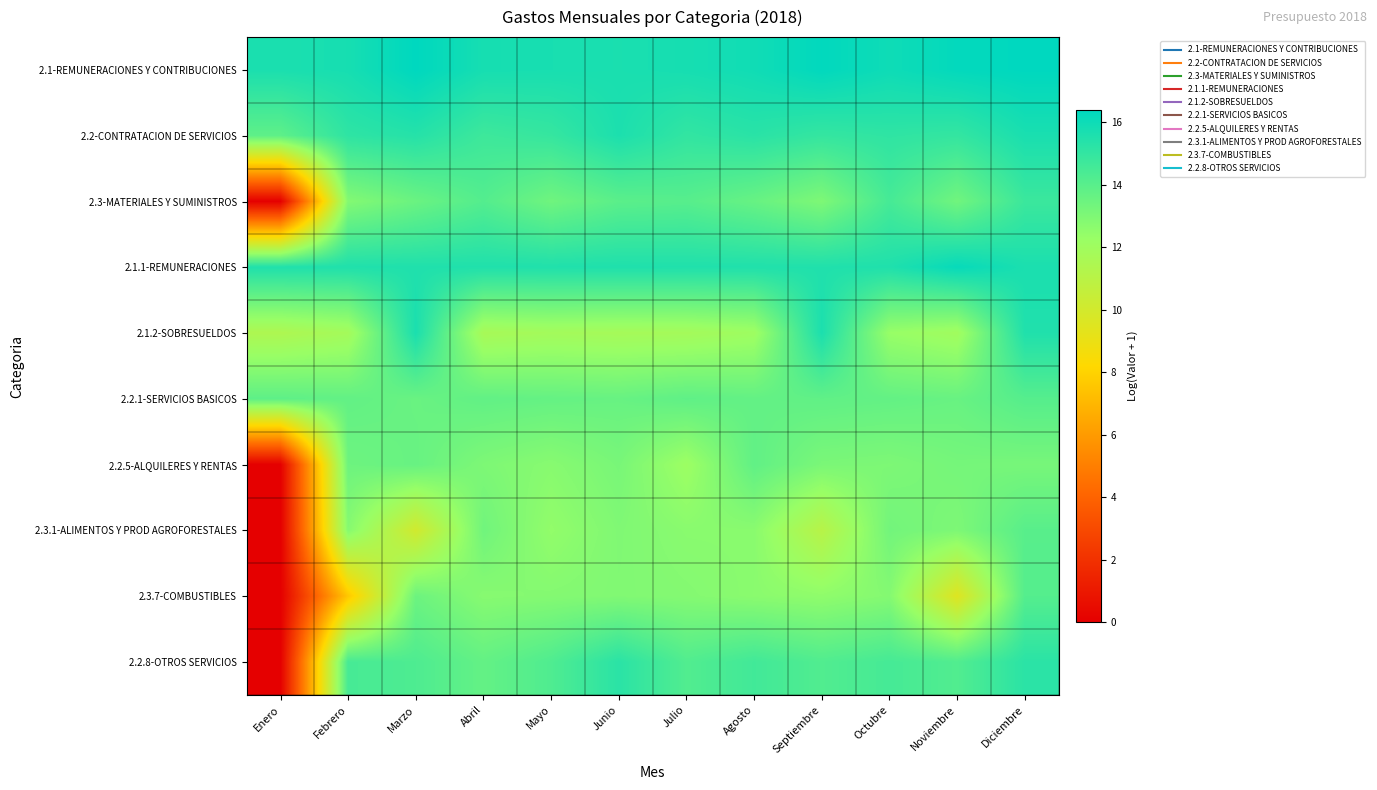

Reading right to left, extract all data points from this chart.

2.1-REMUNERACIONES Y CONTRIBUCIONES: Diciembre=16.4	Noviembre=16.3	Octubre=16.0	Septiembre=16.3	Agosto=15.9	Julio=15.8	Junio=15.7	Mayo=15.7	Abril=15.8	Marzo=16.4	Febrero=15.8	Enero=15.7
2.2-CONTRATACION DE SERVICIOS: Diciembre=15.7	Noviembre=15.0	Octubre=15.1	Septiembre=15.0	Agosto=15.3	Julio=15.0	Junio=15.6	Mayo=14.9	Abril=14.7	Marzo=15.4	Febrero=15.1	Enero=13.9
2.3-MATERIALES Y SUMINISTROS: Diciembre=14.8	Noviembre=13.4	Octubre=14.5	Septiembre=13.0	Agosto=13.6	Julio=14.1	Junio=14.0	Mayo=13.4	Abril=14.1	Marzo=13.5	Febrero=12.9	Enero=0.0
2.1.1-REMUNERACIONES: Diciembre=15.7	Noviembre=16.2	Octubre=15.5	Septiembre=15.5	Agosto=15.5	Julio=15.5	Junio=15.5	Mayo=15.5	Abril=15.5	Marzo=15.5	Febrero=15.5	Enero=15.5
2.1.2-SOBRESUELDOS: Diciembre=15.5	Noviembre=12.0	Octubre=12.3	Septiembre=15.6	Agosto=12.1	Julio=11.8	Junio=11.8	Mayo=11.9	Abril=11.7	Marzo=15.7	Febrero=11.8	Enero=11.5
2.2.1-SERVICIOS BASICOS: Diciembre=14.1	Noviembre=13.6	Octubre=13.7	Septiembre=13.8	Agosto=13.7	Julio=13.8	Junio=13.6	Mayo=13.7	Abril=13.8	Marzo=13.6	Febrero=13.7	Enero=13.9
2.2.5-ALQUILERES Y RENTAS: Diciembre=13.2	Noviembre=13.2	Octubre=13.0	Septiembre=13.1	Agosto=13.8	Julio=12.2	Junio=13.2	Mayo=12.7	Abril=13.0	Marzo=13.6	Febrero=13.4	Enero=0.0
2.3.1-ALIMENTOS Y PROD AGROFORESTALES: Diciembre=14.0	Noviembre=13.0	Octubre=13.3	Septiembre=11.1	Agosto=12.7	Julio=12.7	Junio=13.0	Mayo=12.5	Abril=13.4	Marzo=10.1	Febrero=12.8	Enero=0.0
2.3.7-COMBUSTIBLES: Diciembre=14.1	Noviembre=9.5	Octubre=12.8	Septiembre=12.5	Agosto=12.7	Julio=12.8	Junio=12.9	Mayo=12.8	Abril=12.8	Marzo=13.5	Febrero=7.6	Enero=0.0
2.2.8-OTROS SERVICIOS: Diciembre=15.2	Noviembre=14.2	Octubre=14.5	Septiembre=14.2	Agosto=14.6	Julio=14.2	Junio=15.2	Mayo=14.3	Abril=13.7	Marzo=14.3	Febrero=14.5	Enero=0.0